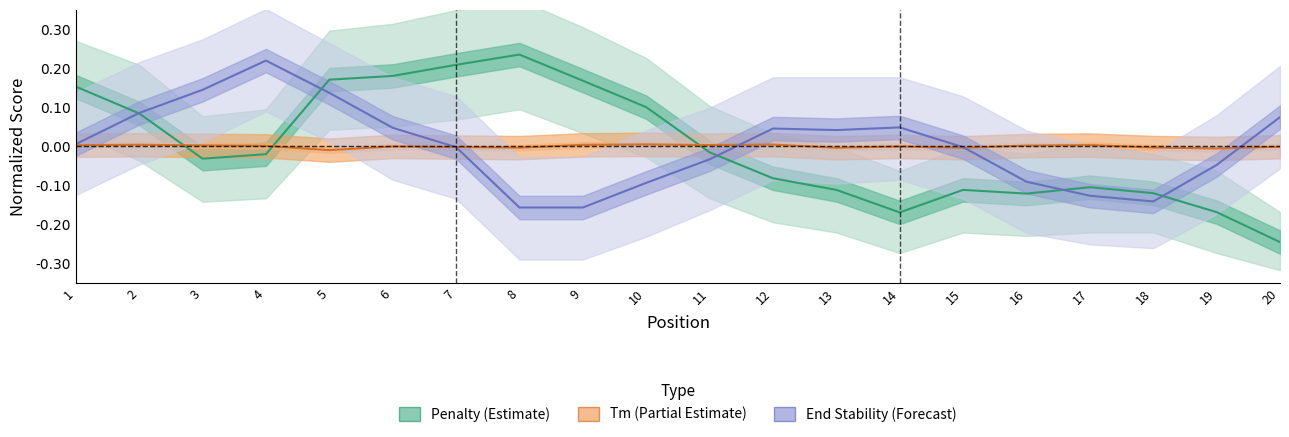

Rank the series by their maximum value, from lowest to highest.

Tm (Partial Estimate), End Stability (Forecast), Penalty (Estimate)